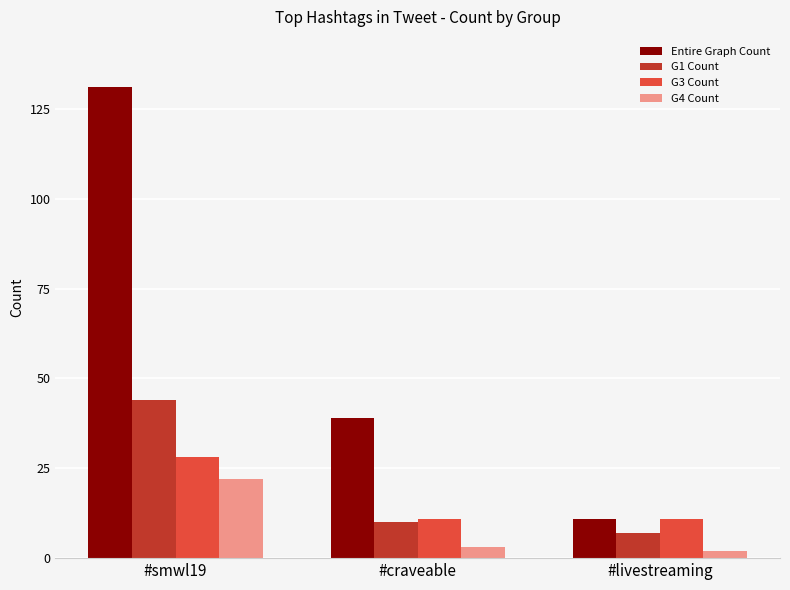

Is it true that G1 Count equals 44 at #smwl19?

True